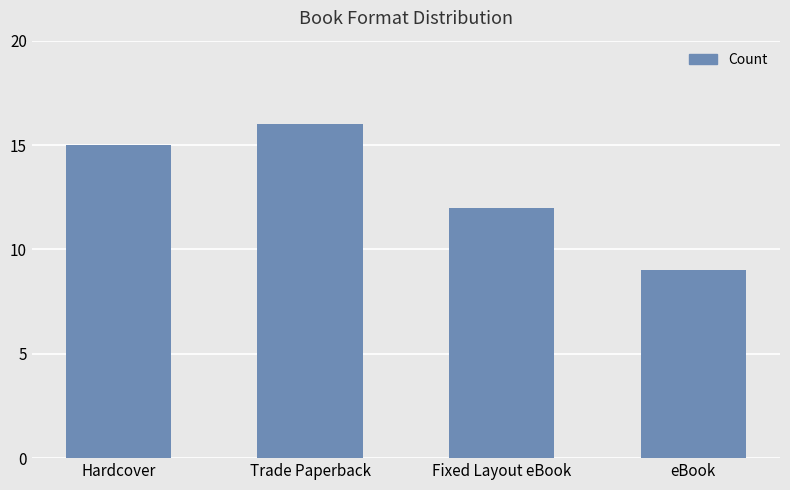

The value at Fixed Layout eBook is 19. True or false?

False